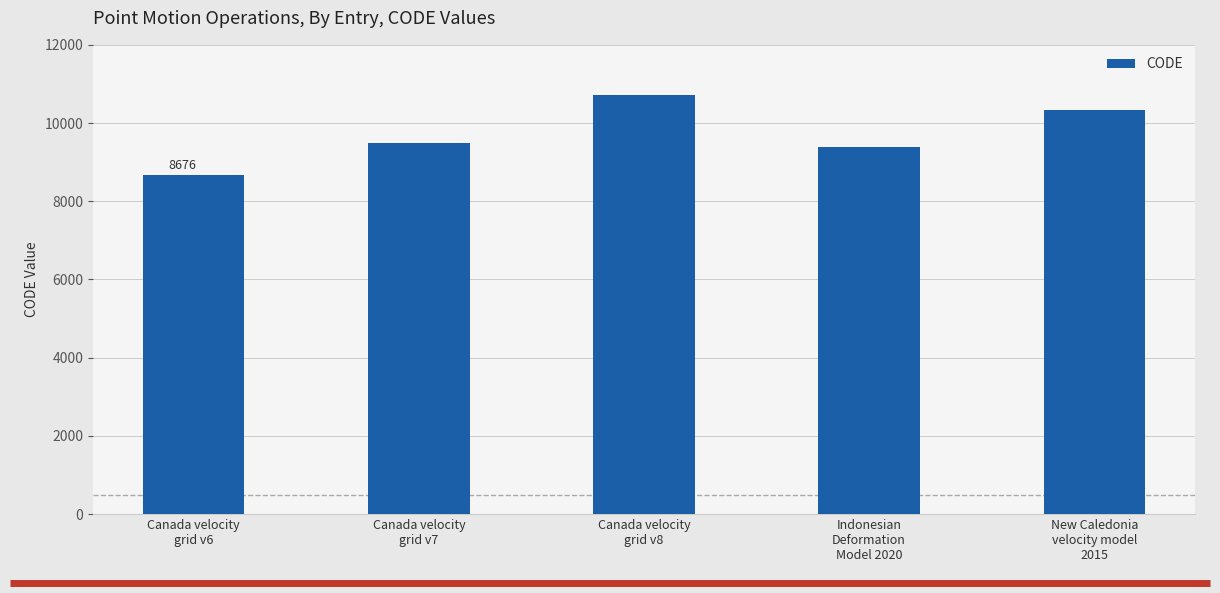

What is the difference between the maximum and minimum values?

2031